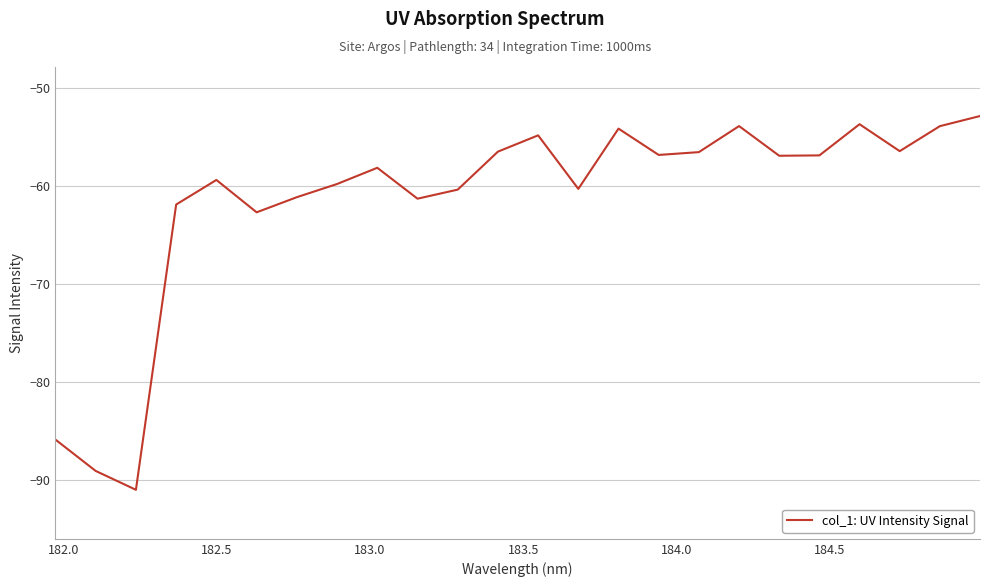

What is the difference between the maximum and minimum values?

38.1